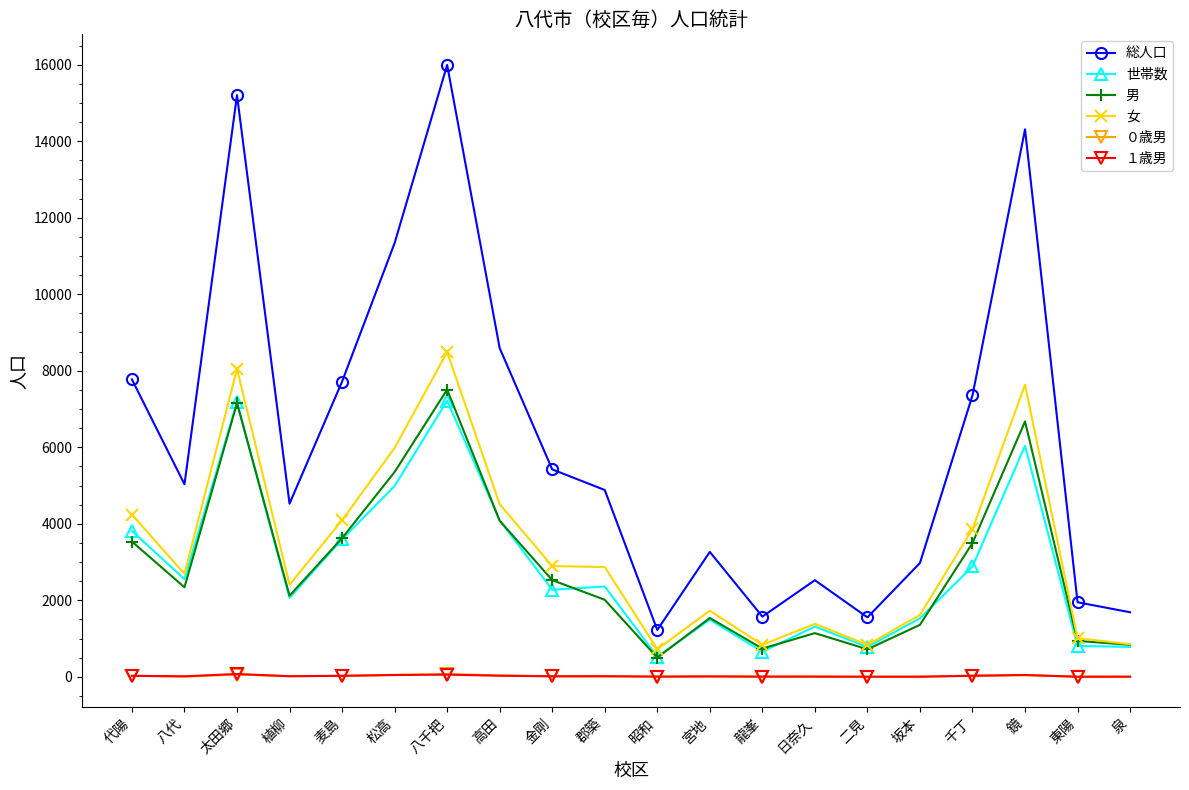

At which category does 男 reach its first local valley?

八代